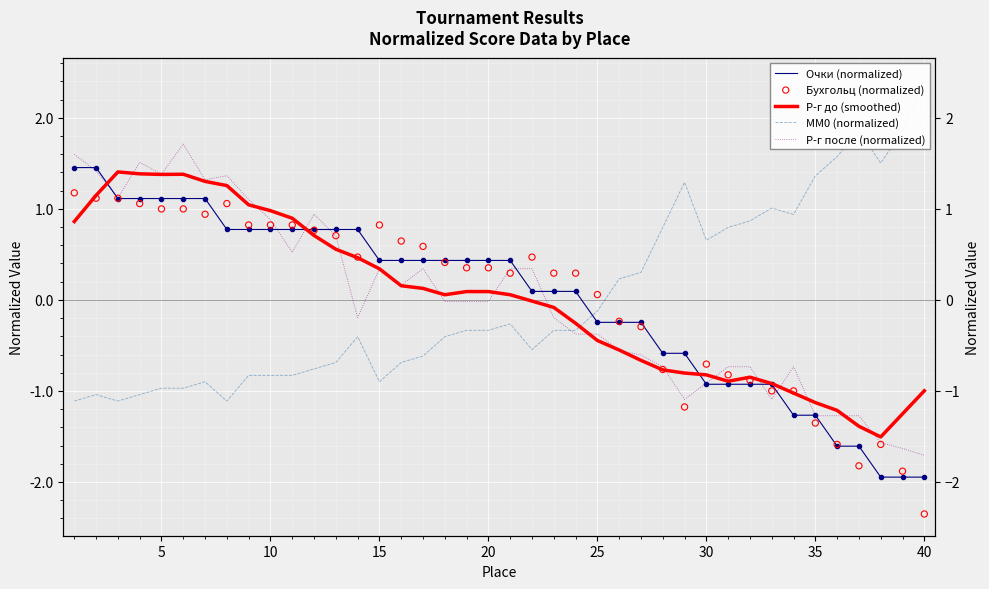

Which series reaches the minimum Y coordinate?

Бухгольц (normalized)